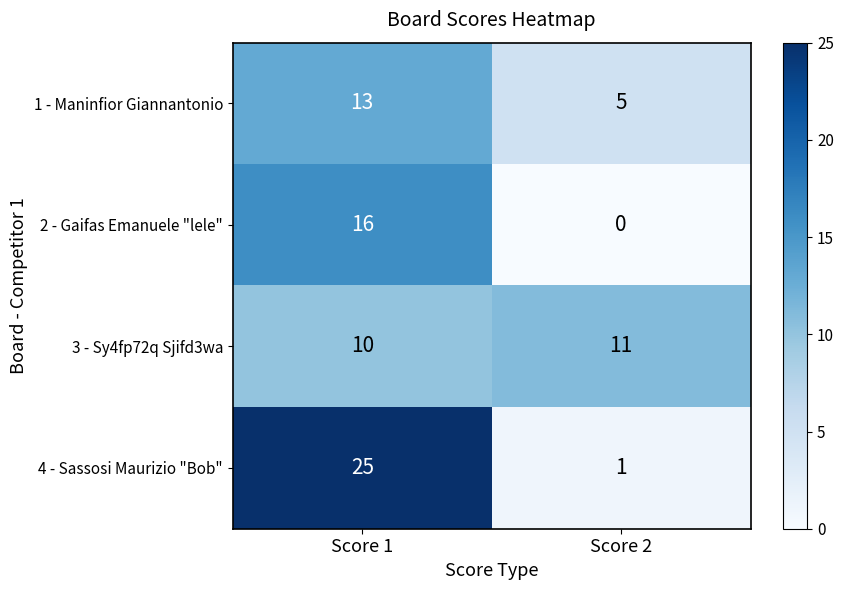

At which category does the chart reach its minimum across all series?

Score 2